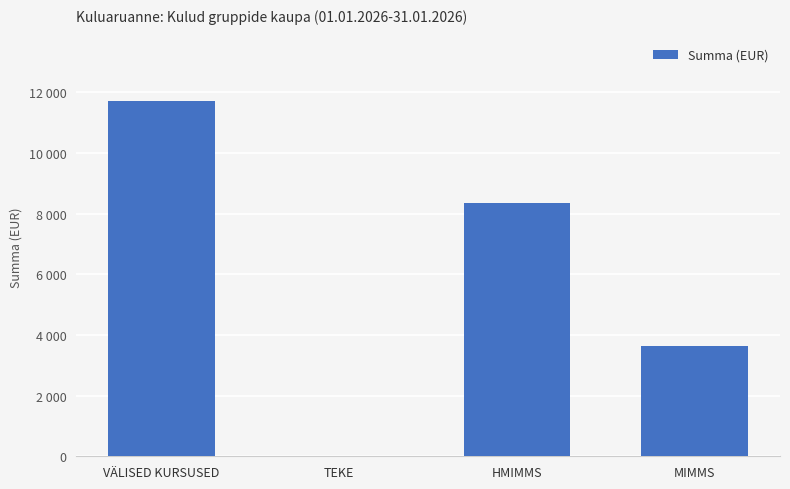

What is the approximate value at MIMMS?

3637.5